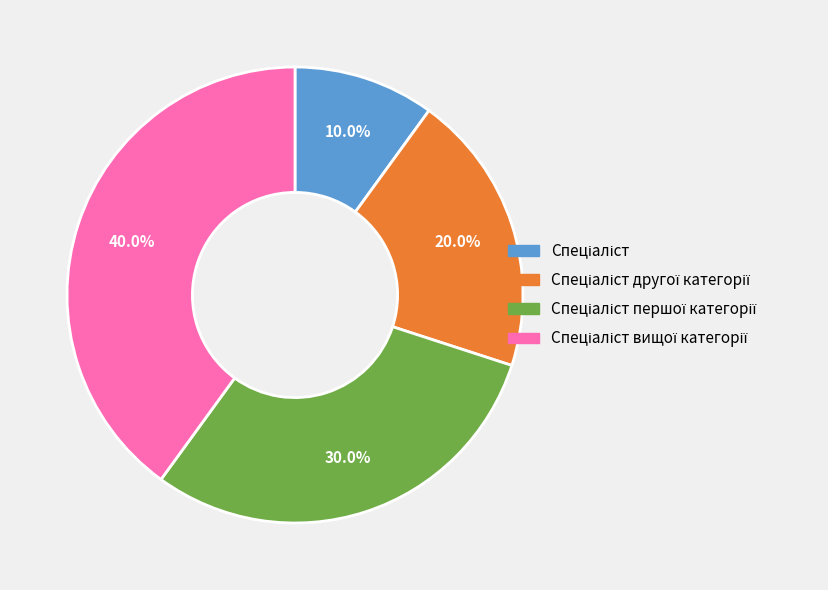

Is there a majority slice in this chart?

No